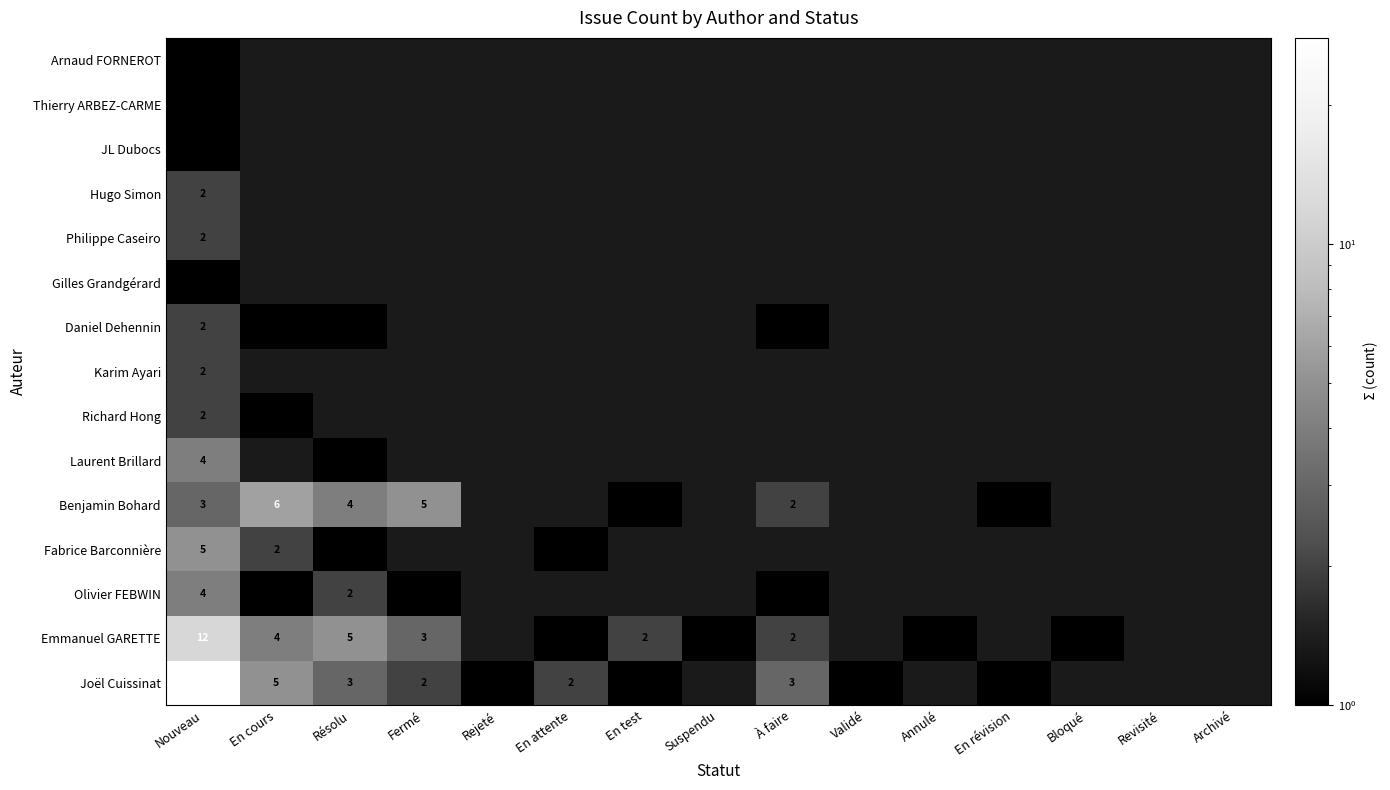

The Joël Cuissinat series shows 1 at Rejeté. True or false?

True